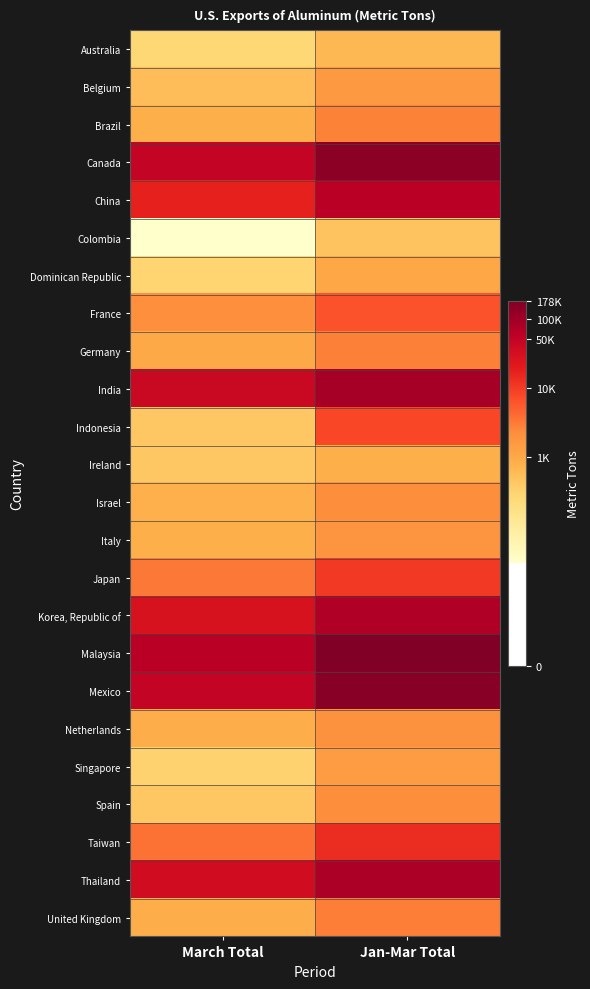

Reading right to left, extract all data points from this chart.

Australia: Jan-Mar Total=6.5	March Total=5.6
Belgium: Jan-Mar Total=7.4	March Total=6.3
Brazil: Jan-Mar Total=7.9	March Total=6.7
Canada: Jan-Mar Total=11.8	March Total=10.8
China: Jan-Mar Total=11.0	March Total=9.8
Colombia: Jan-Mar Total=6.2	March Total=3.4
Dominican Republic: Jan-Mar Total=7.0	March Total=5.7
France: Jan-Mar Total=8.7	March Total=7.7
Germany: Jan-Mar Total=8.0	March Total=6.9
India: Jan-Mar Total=11.4	March Total=10.6
Indonesia: Jan-Mar Total=9.0	March Total=6.0
Ireland: Jan-Mar Total=6.7	March Total=6.1
Israel: Jan-Mar Total=7.7	March Total=6.7
Italy: Jan-Mar Total=7.5	March Total=6.7
Japan: Jan-Mar Total=9.2	March Total=8.1
Korea, Republic of: Jan-Mar Total=11.2	March Total=10.2
Malaysia: Jan-Mar Total=12.1	March Total=11.0
Mexico: Jan-Mar Total=11.9	March Total=10.8
Netherlands: Jan-Mar Total=7.6	March Total=6.8
Singapore: Jan-Mar Total=7.3	March Total=5.8
Spain: Jan-Mar Total=7.7	March Total=6.1
Taiwan: Jan-Mar Total=9.5	March Total=8.2
Thailand: Jan-Mar Total=11.3	March Total=10.5
United Kingdom: Jan-Mar Total=8.0	March Total=6.8